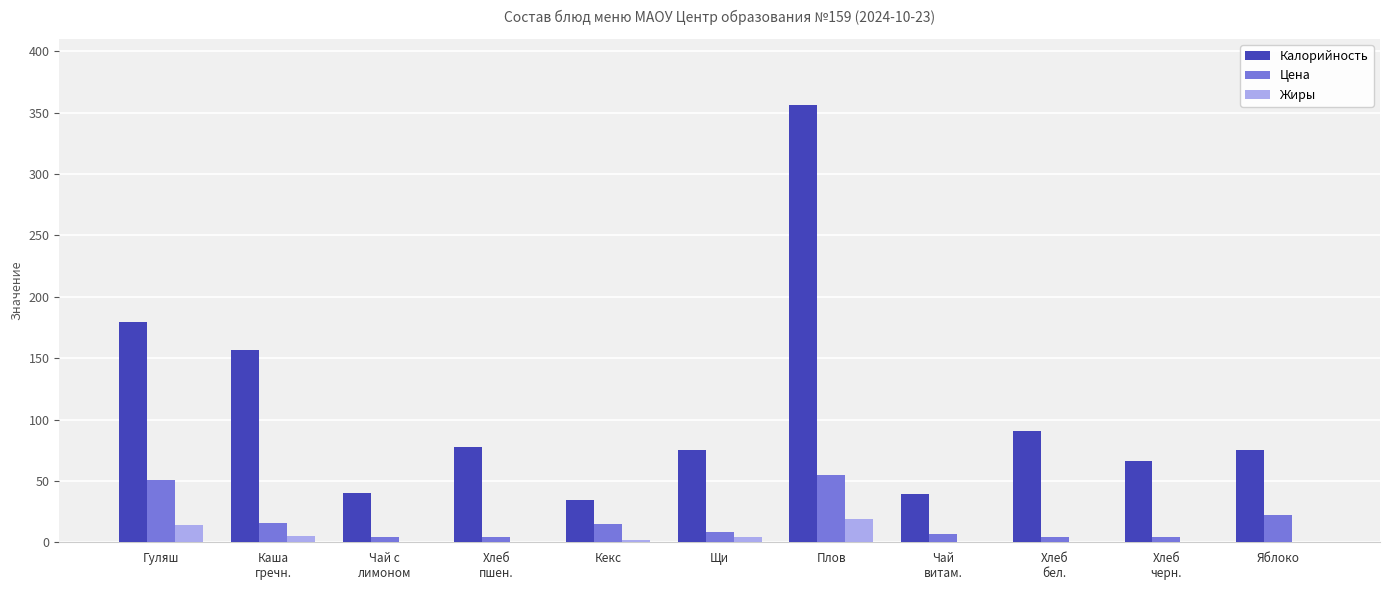

What are all the series names shown in the legend?

Калорийность, Цена, Жиры